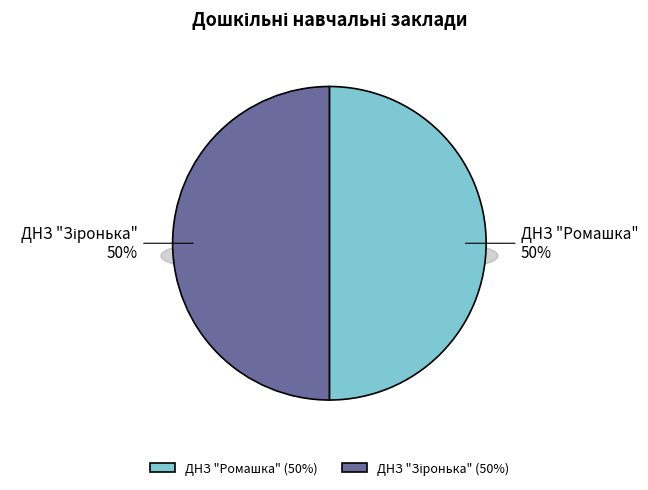

Approximately how many times larger is the value at ДНЗ "Зіронька" compared to ДНЗ "Ромашка"?

1.0